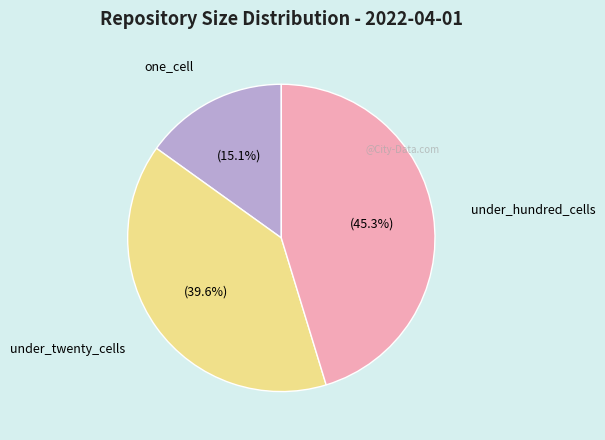

Does any single category account for the majority?

No